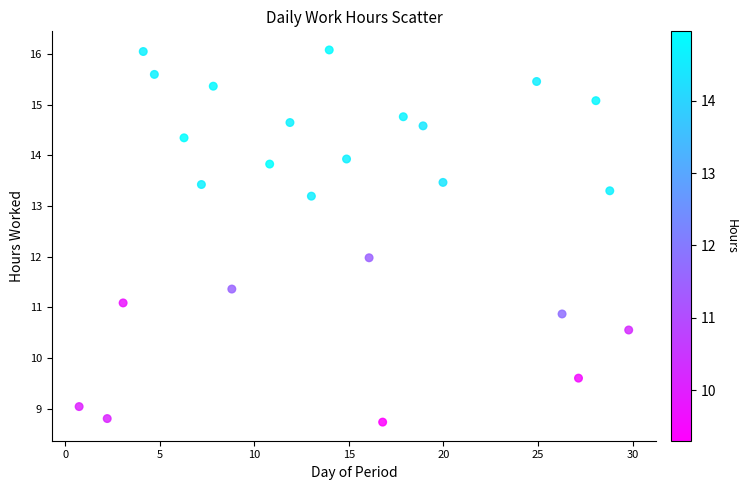

What is the range of X values (max minus min)?

29.1